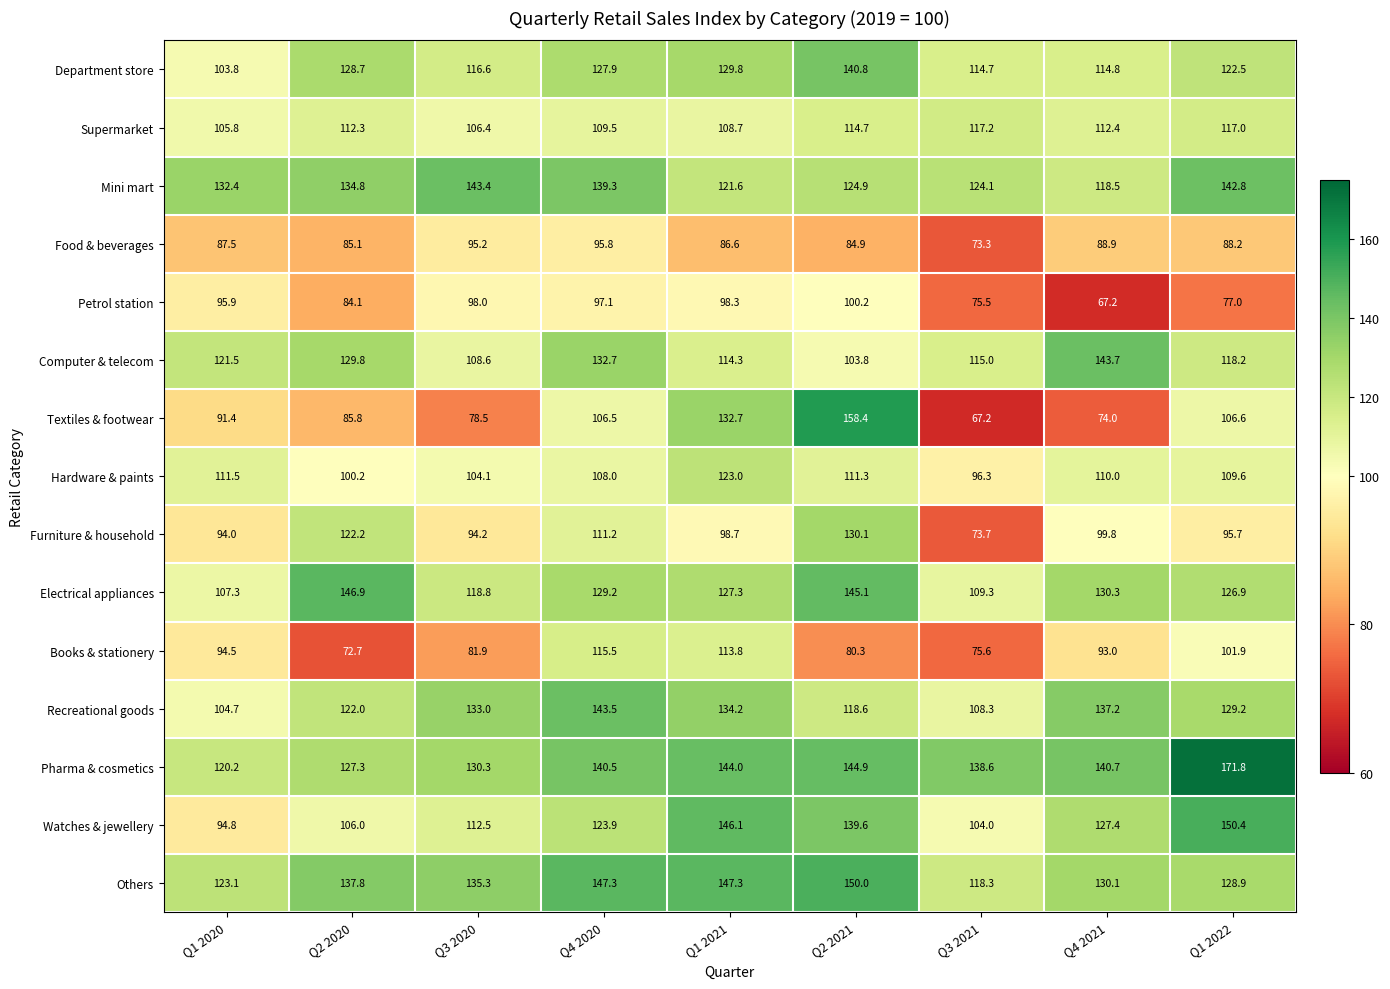

What is the total value across all series at Q2 2020?

1695.7